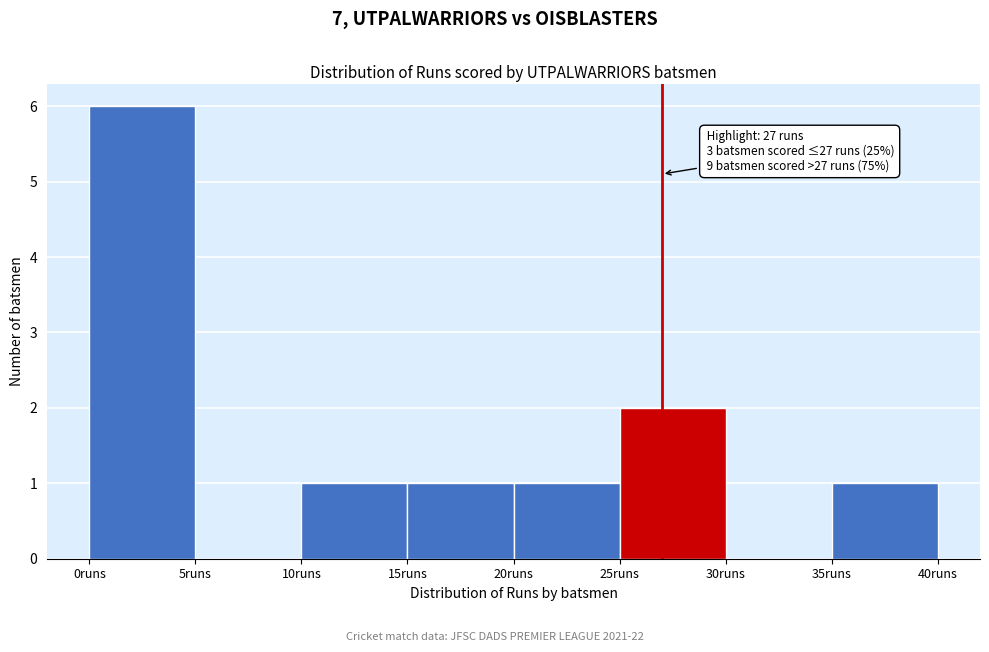

Over which range of the x-axis is the bar tallest?

0 to 5